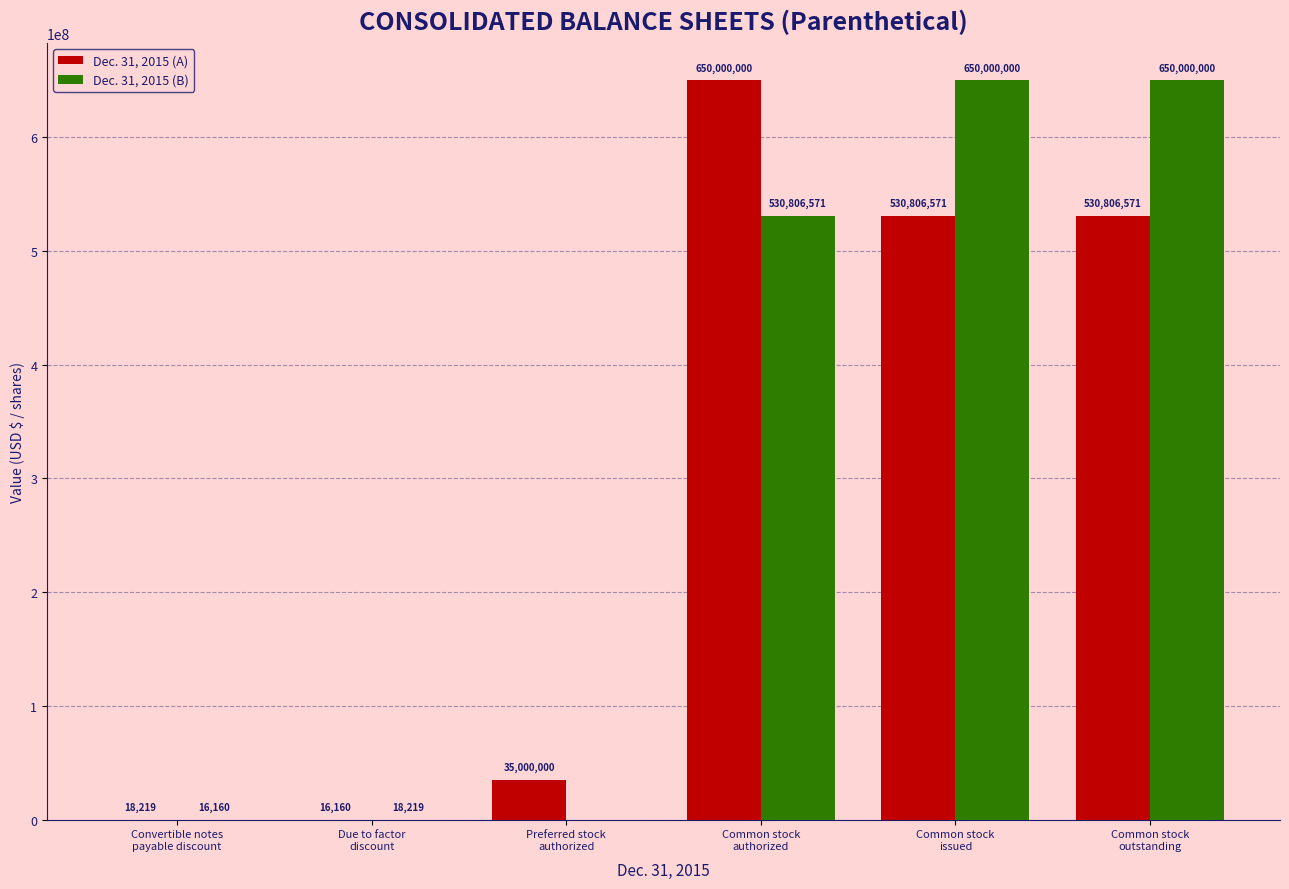

Which series has the largest total across all categories?

Dec. 31, 2015 (B)